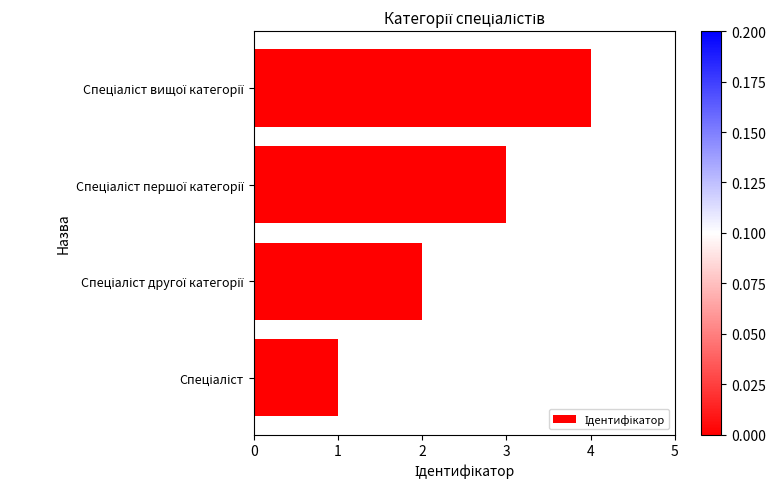

What is the sum of all values?

10